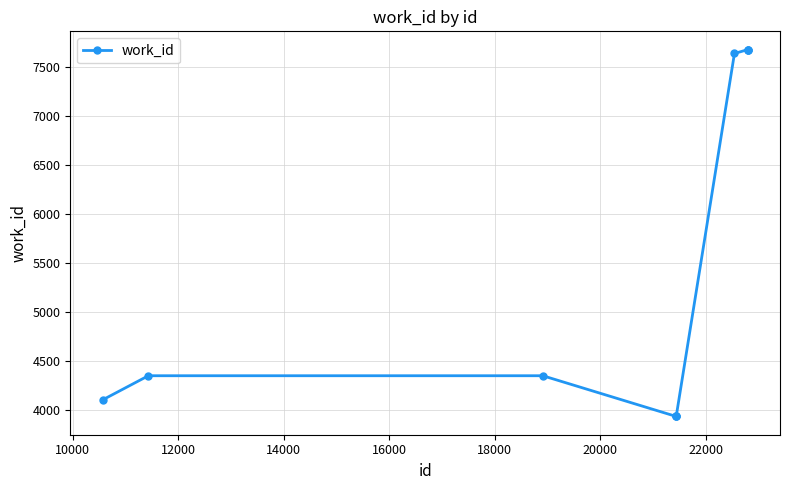

What is the minimum value shown in the chart?

3938